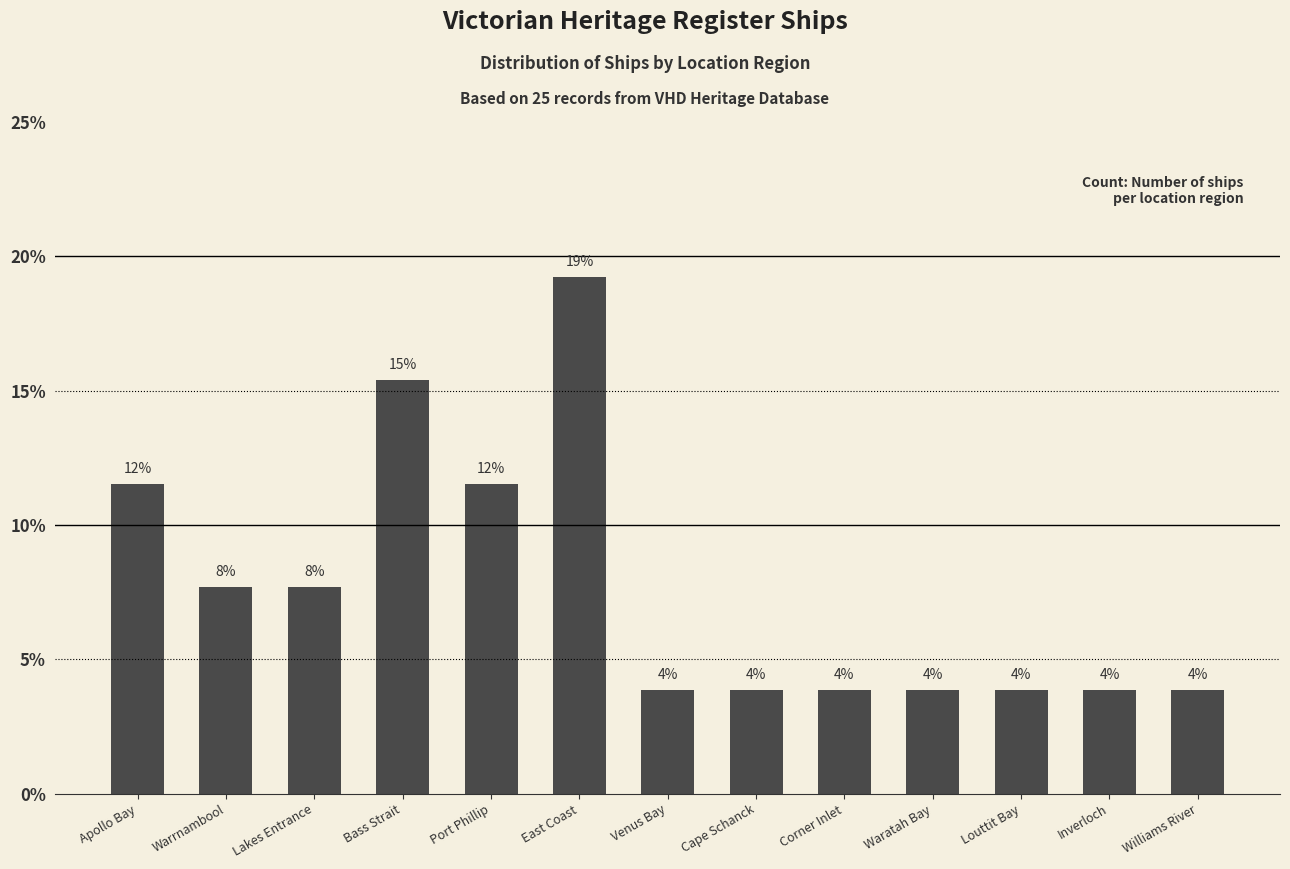

How many bars are there in total?

13